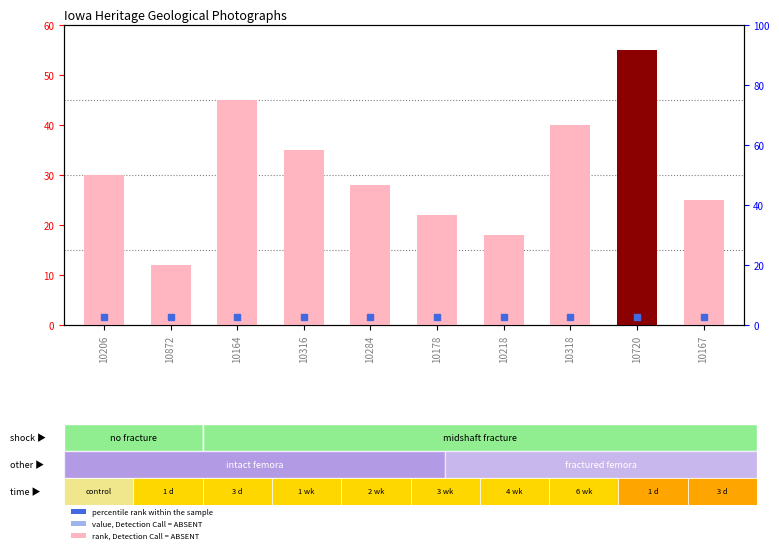

Between 10316 and 10284, which series saw the biggest shift?

count